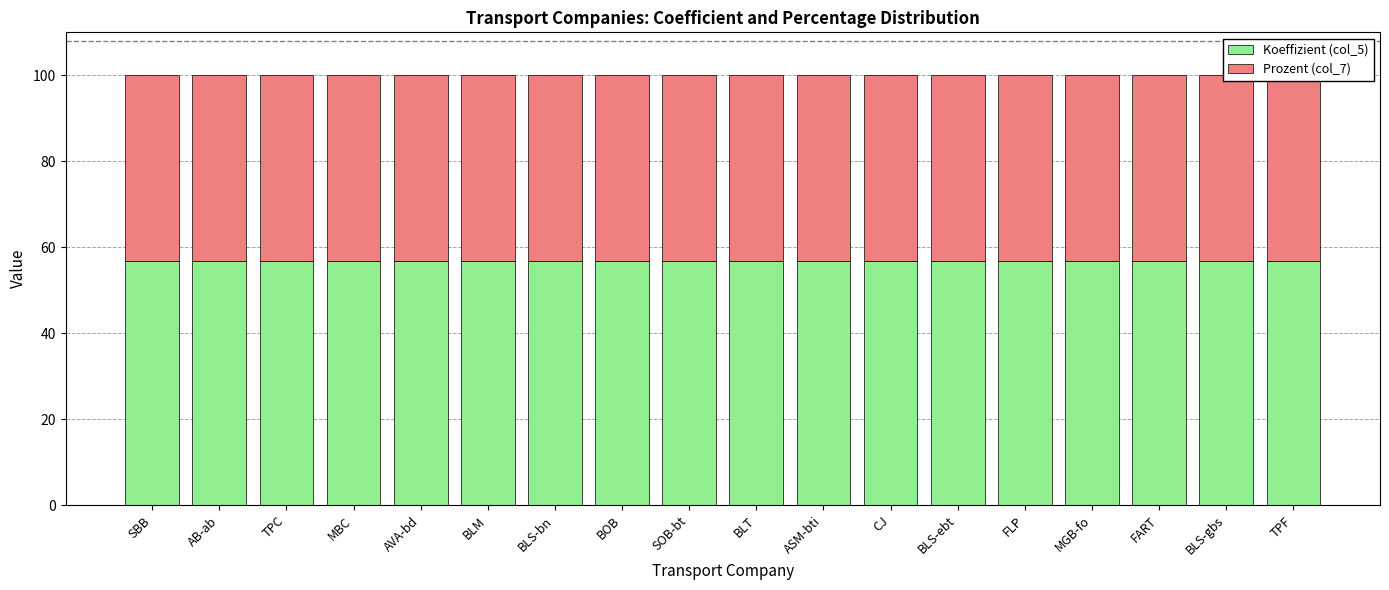

True or false: Koeffizient (col_5) has a value of 56.8 at AB-ab.

True